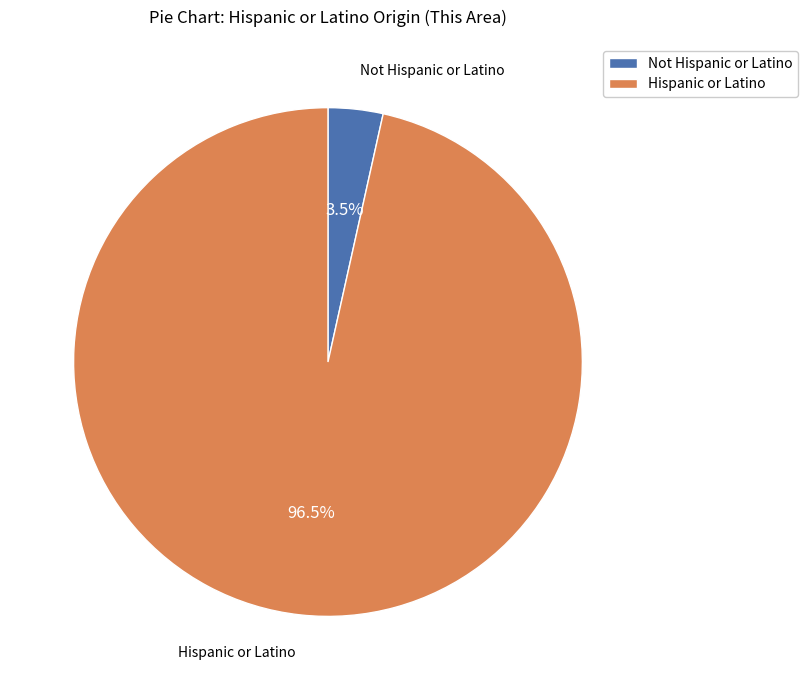

How many segments does this pie chart have?

2